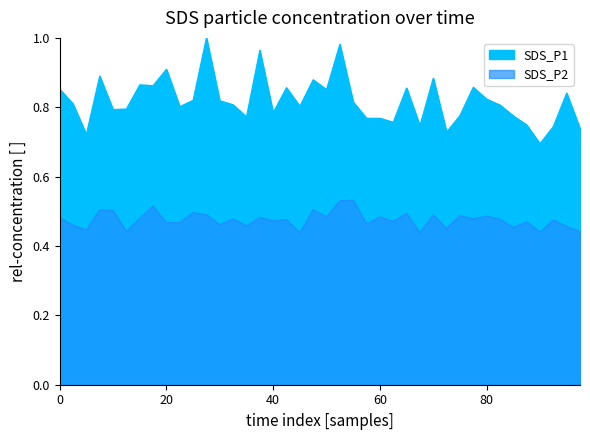

Does the chart display data point markers on the line(s)?

No